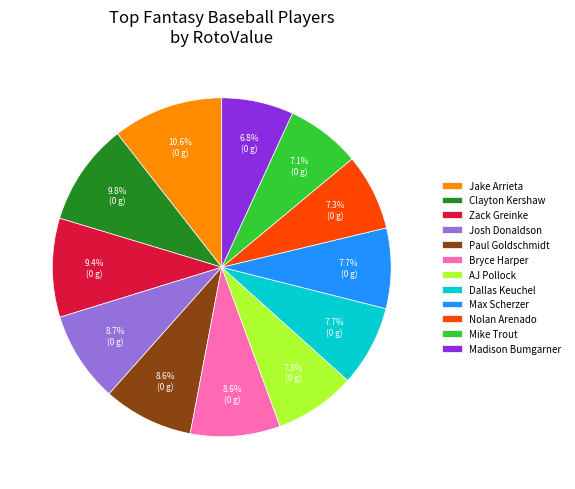

What is the largest slice in the pie chart?

Jake Arrieta